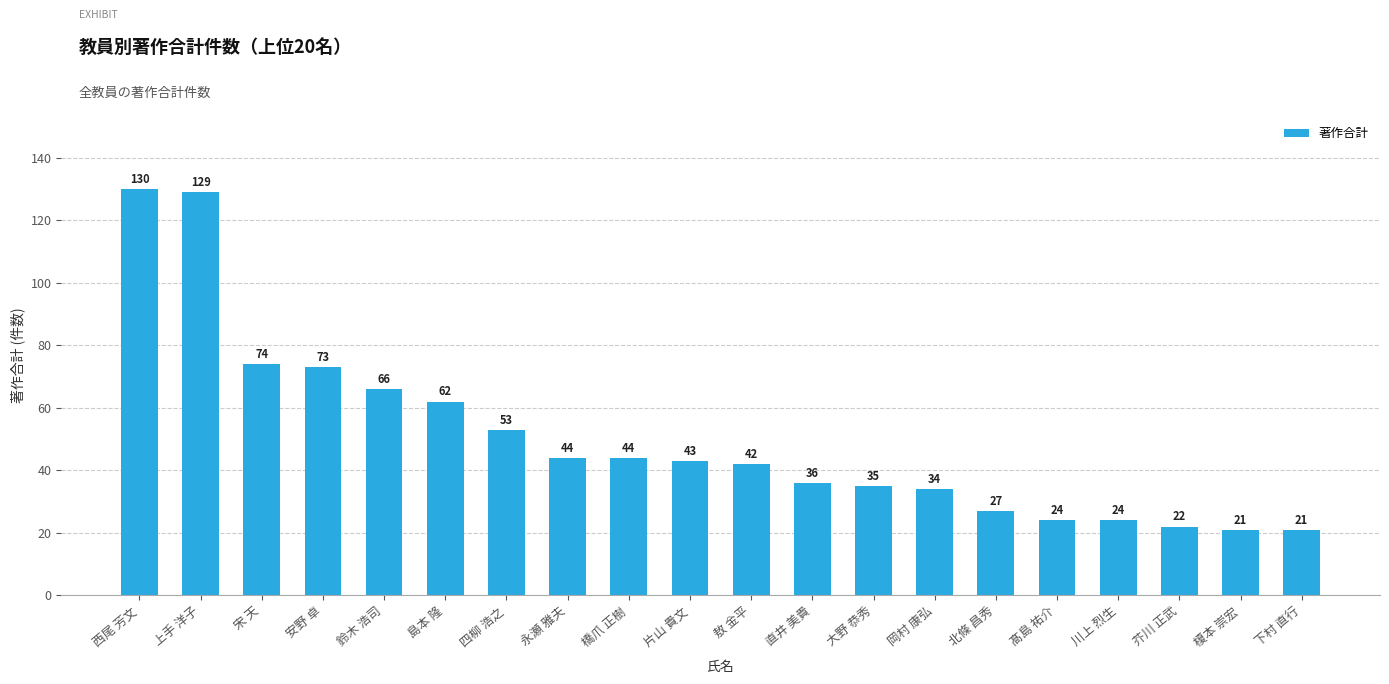

How many values are below 43?

10